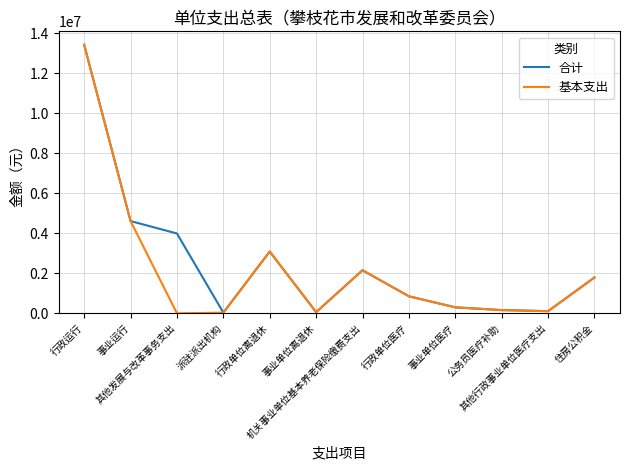

What is the greatest value displayed?

13419136.7